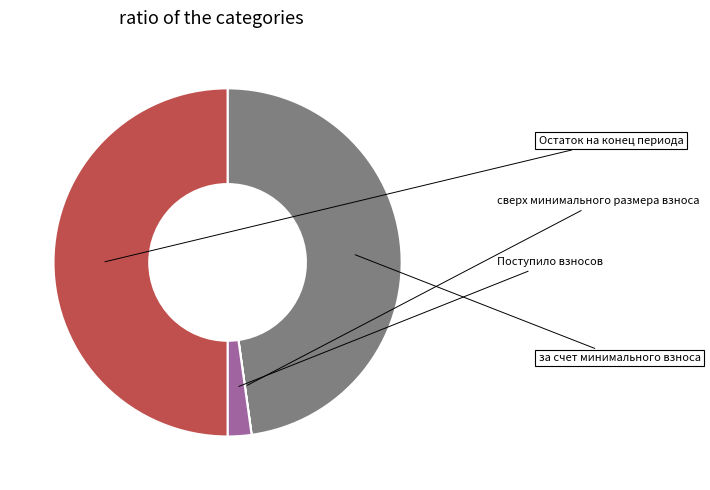

What is the largest slice in the pie chart?

Остаток на конец периода